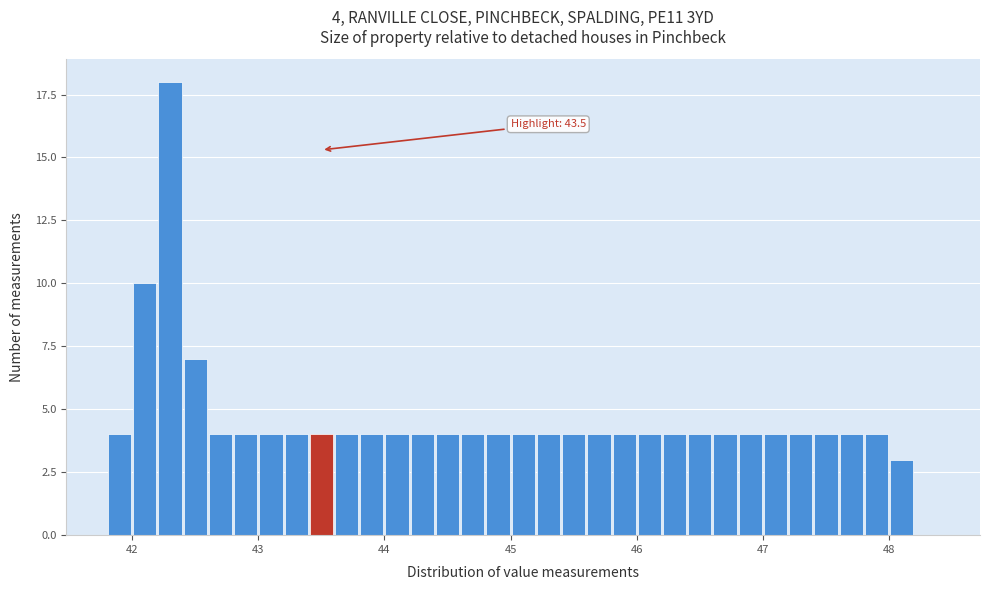

Read against the x-axis, roughly where is the centre of the tallest bar?

42.3